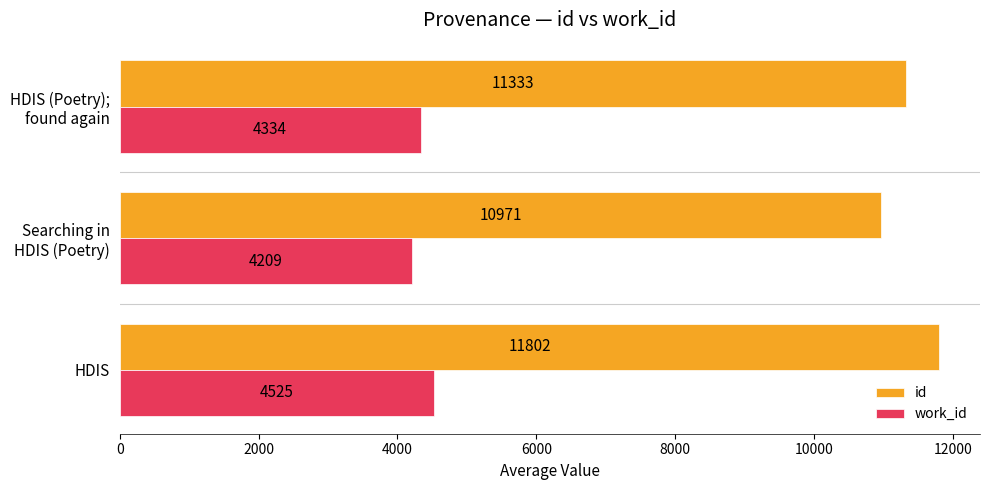

Which series has the widest spread of values?

id